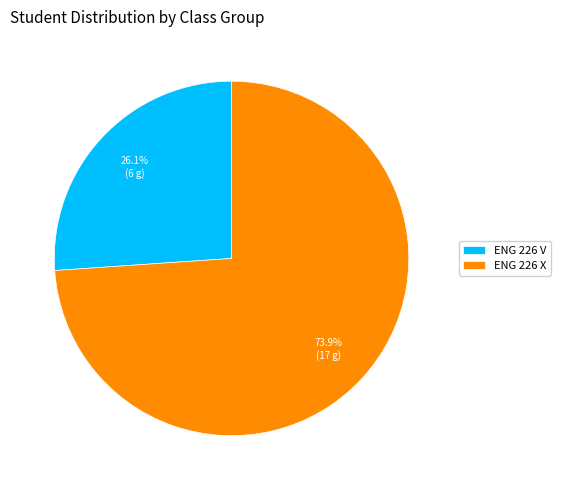

Is ENG 226 V the majority of the pie?

No